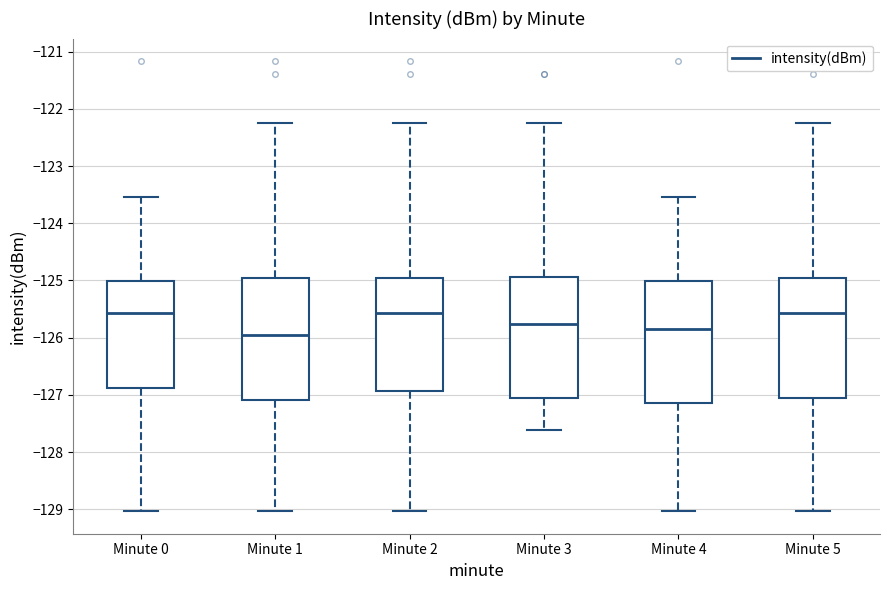

Where does the median line of the box for Minute 0 sit on the y-axis? The values are not printed on the chart, so give them approximately, as read against the axis.

-125.6